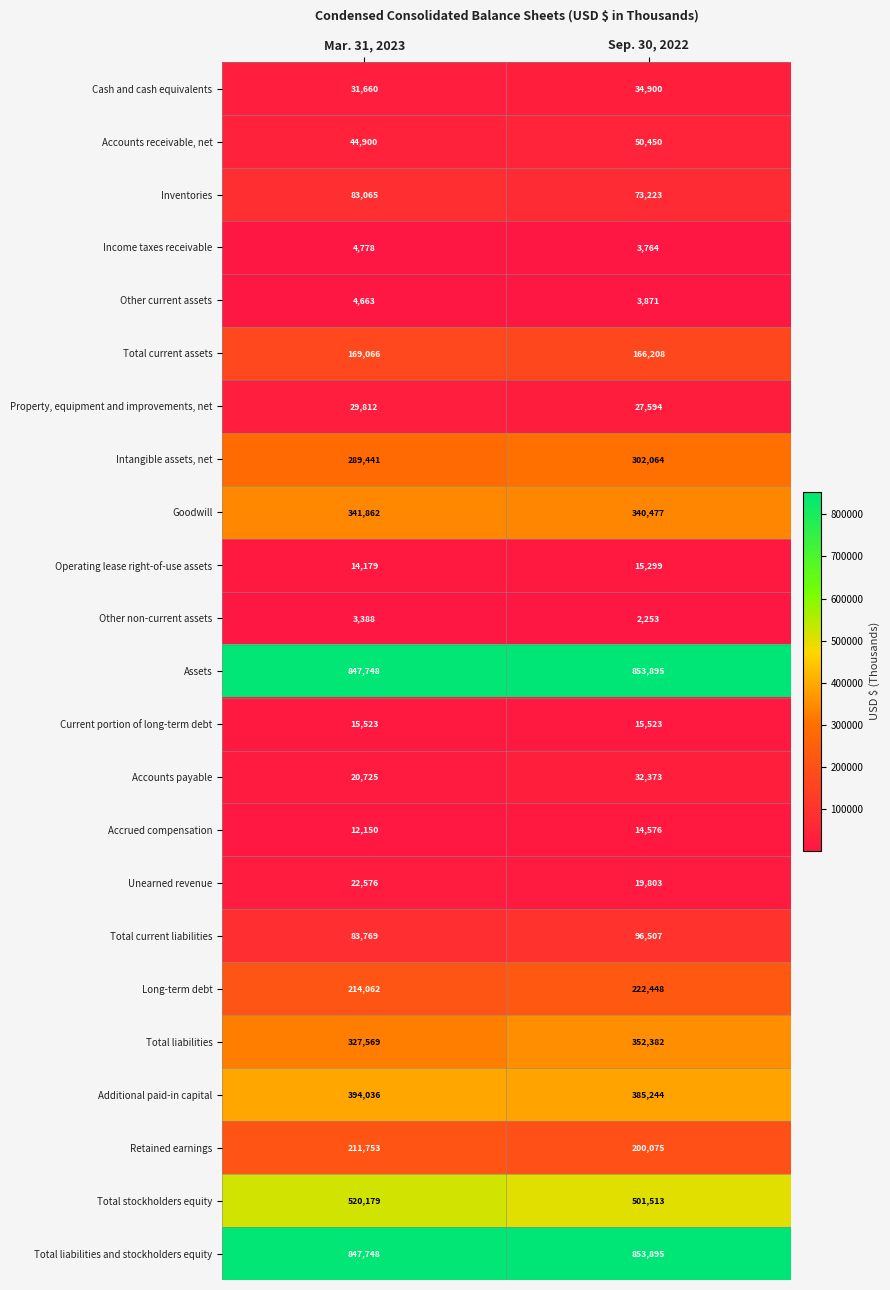

At which category is the sum across all series the highest?

Sep. 30, 2022